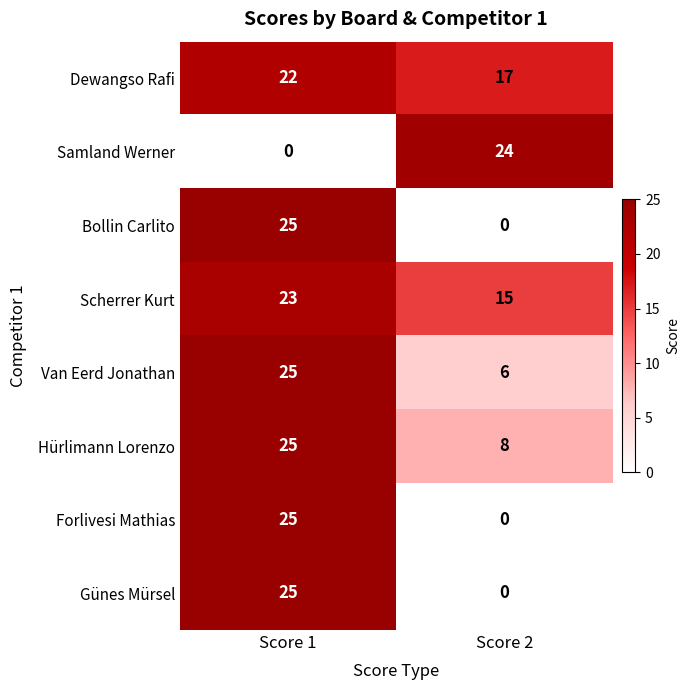

How many data points does each series have?

2